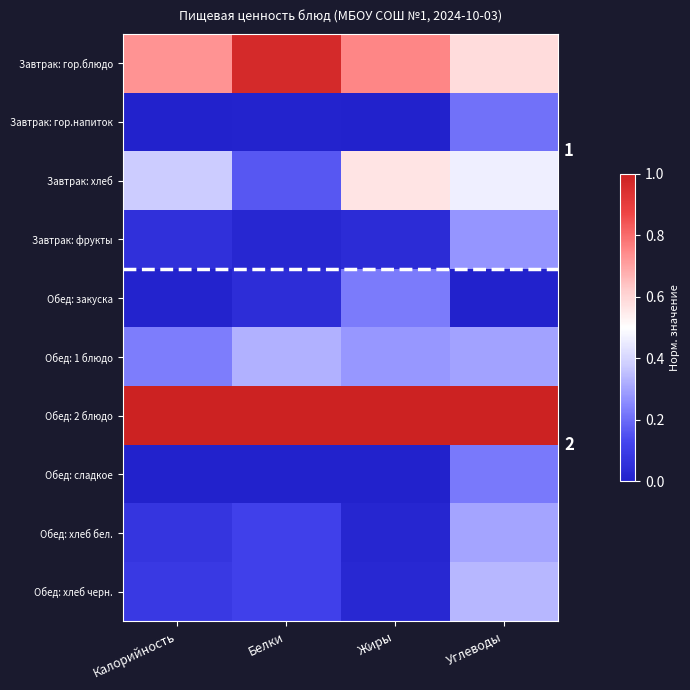

What is the difference between the Завтрак: гор.блюдо values at Жиры and Белки?

0.2